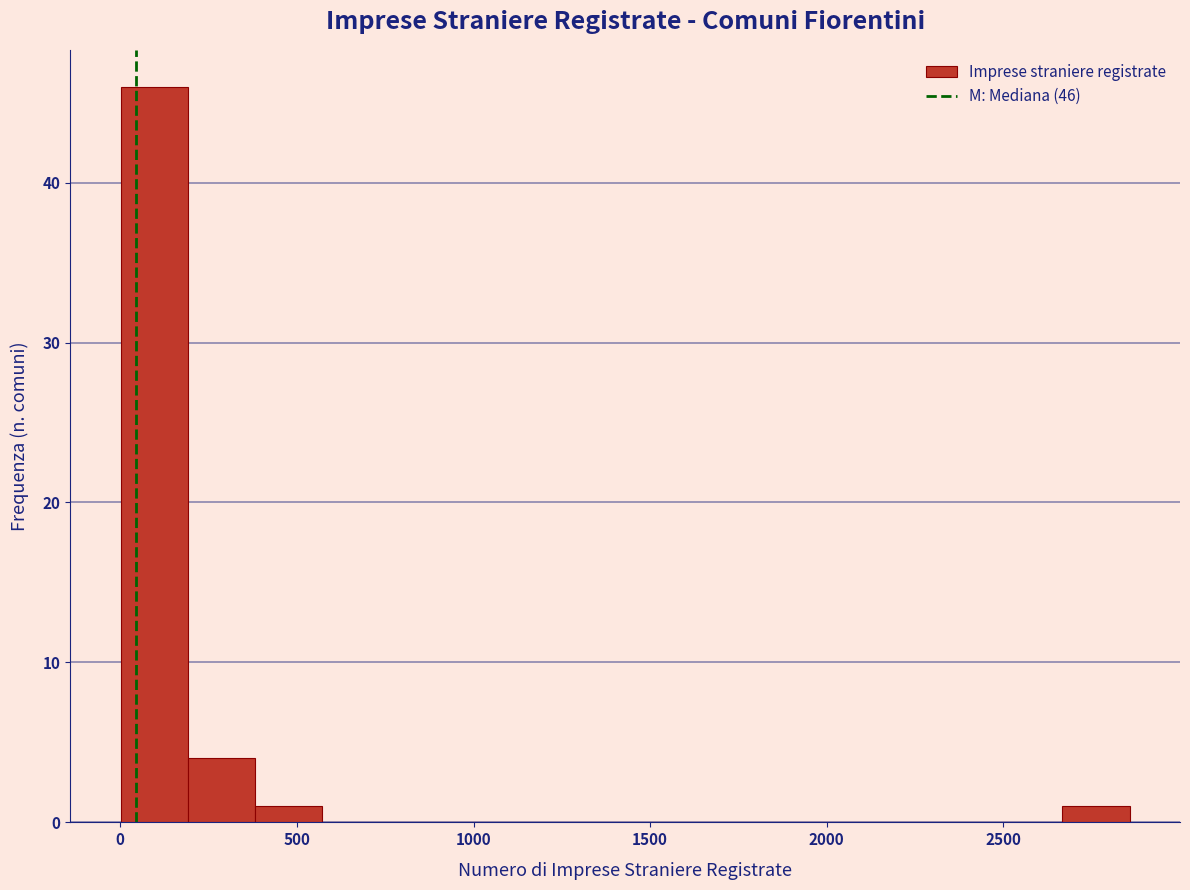

Read against the x-axis, roughly where is the centre of the tallest bar?

100